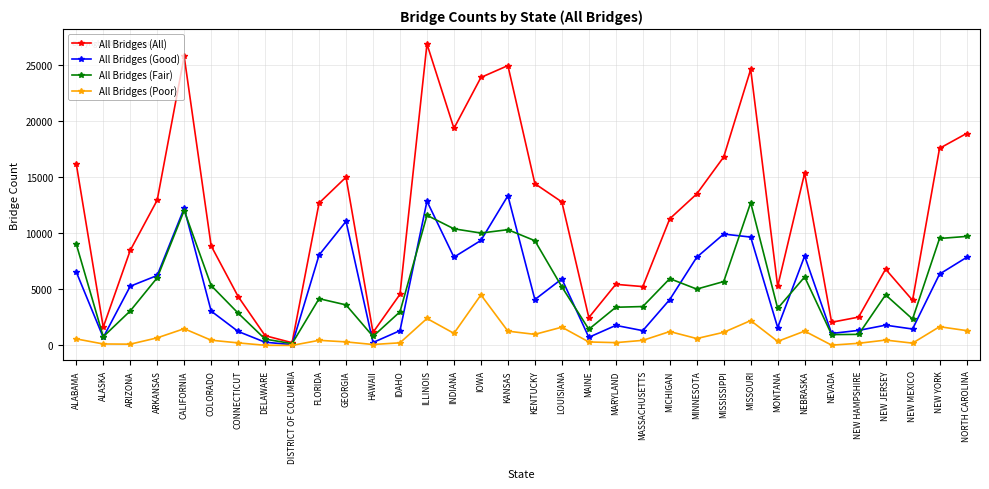

Which category has the highest value across all series?

ILLINOIS